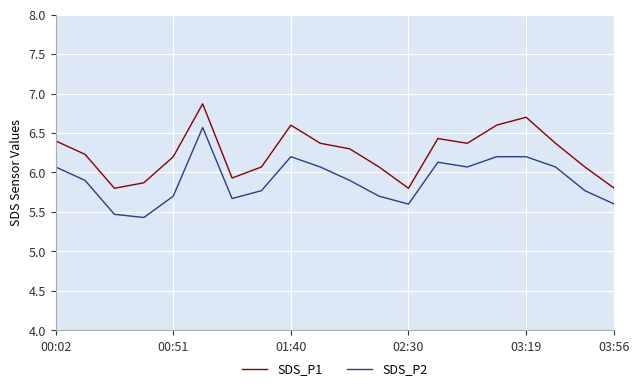

Which series has the largest total across all categories?

SDS_P1